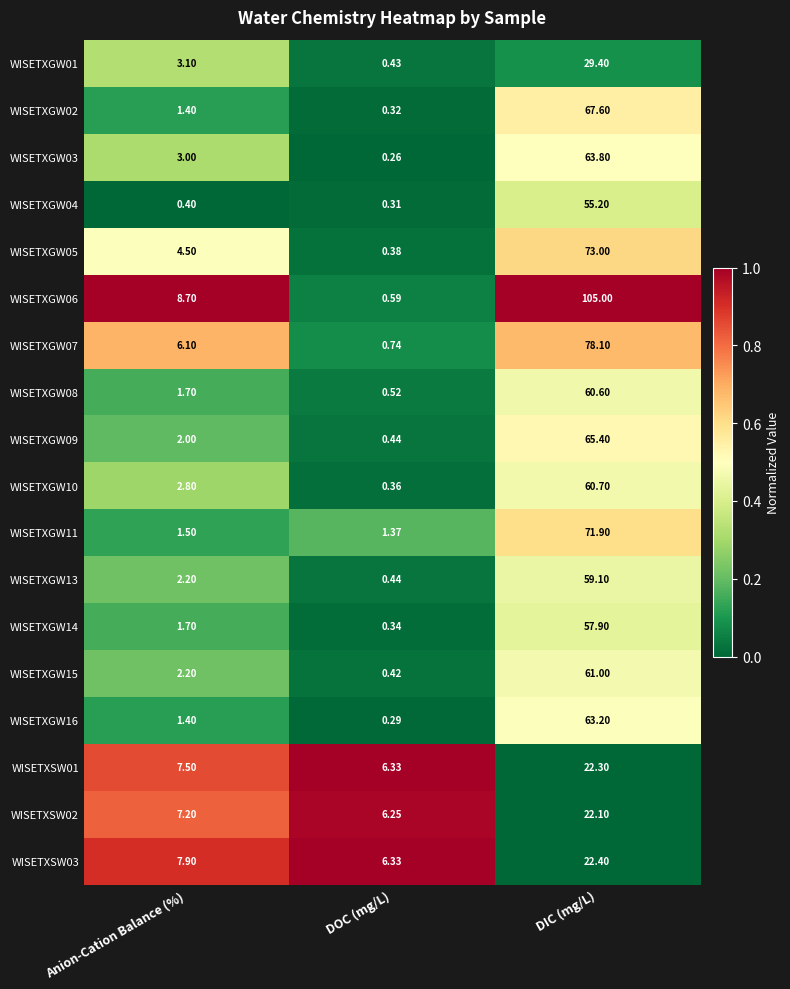

Where is WISETXGW08 nearest to the value 30?

Anion-Cation Balance (%)